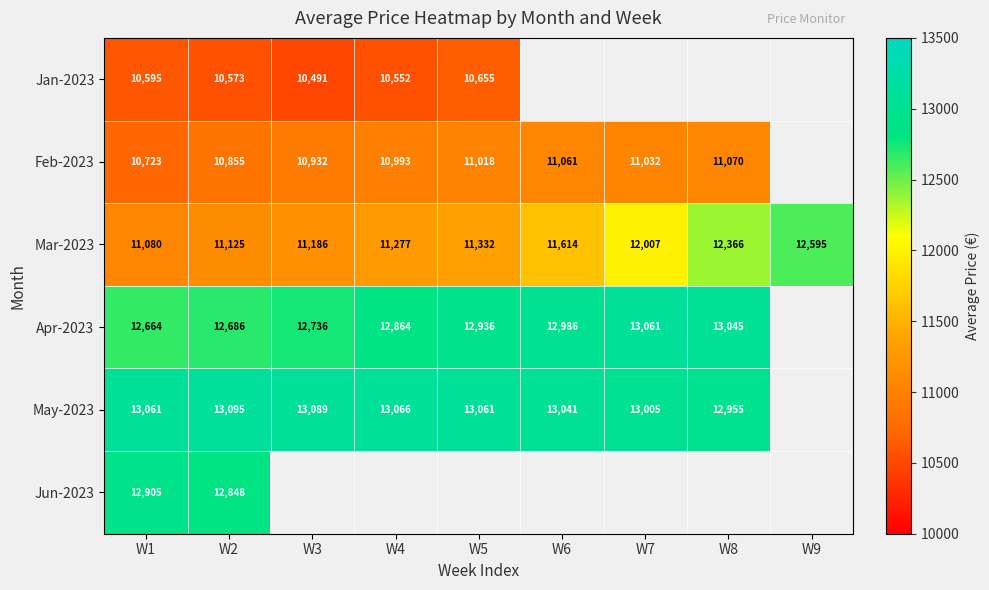

What is the difference between the maximum and minimum values in the Mar-2023 series?

1515